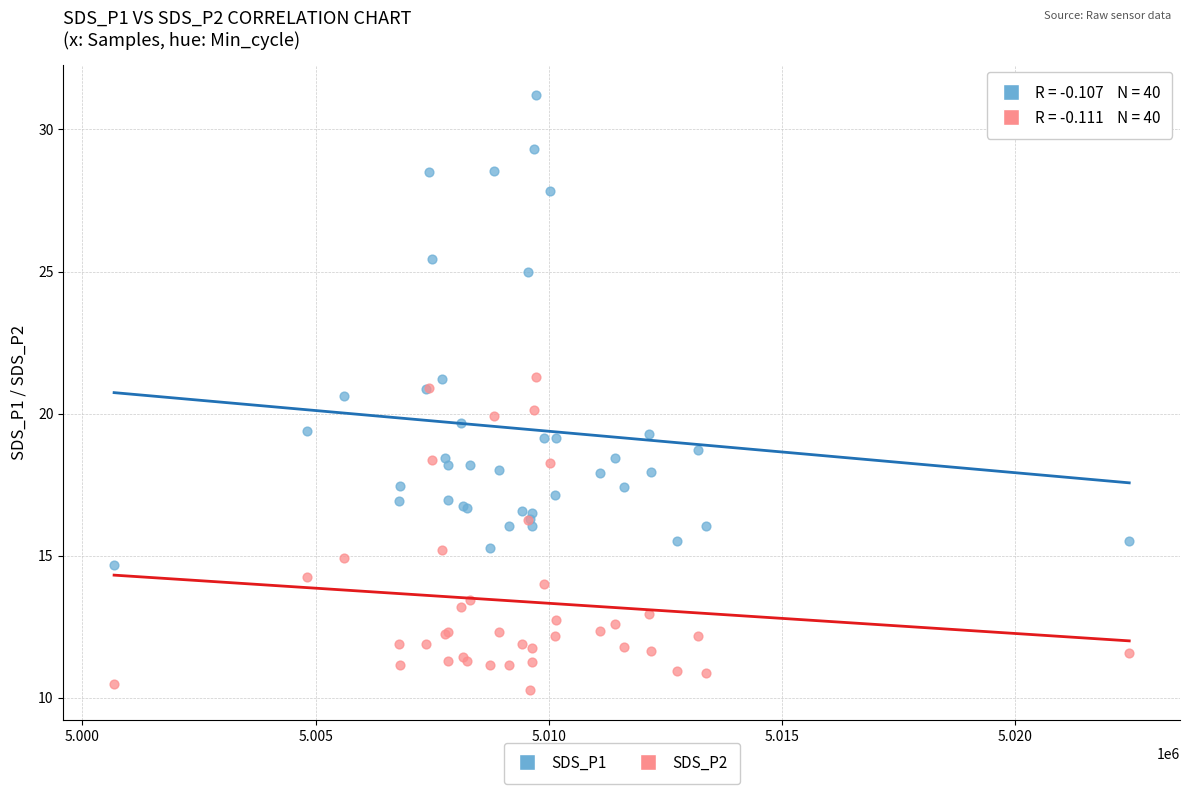

What is the X range (max minus min) for the scatter plot?

21763.0